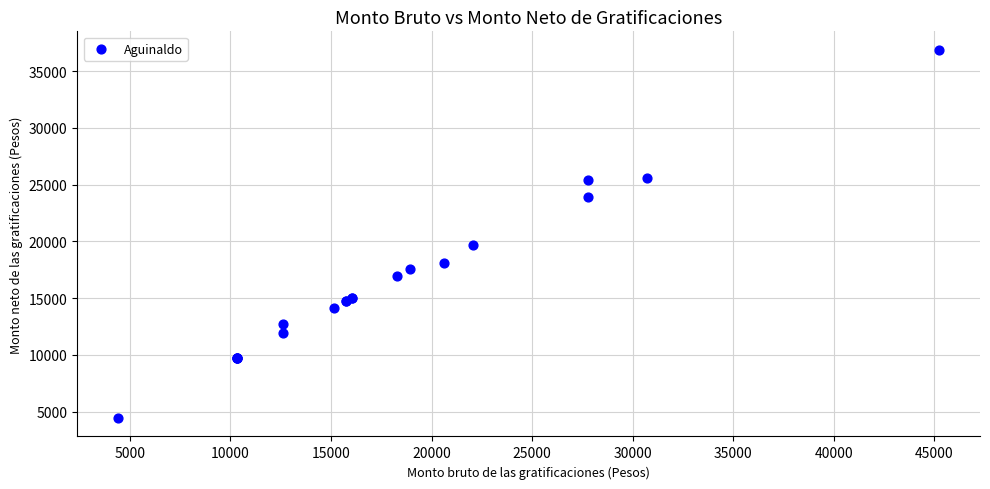

What Y value in the scatter plot is closest to 20659?

19649.2